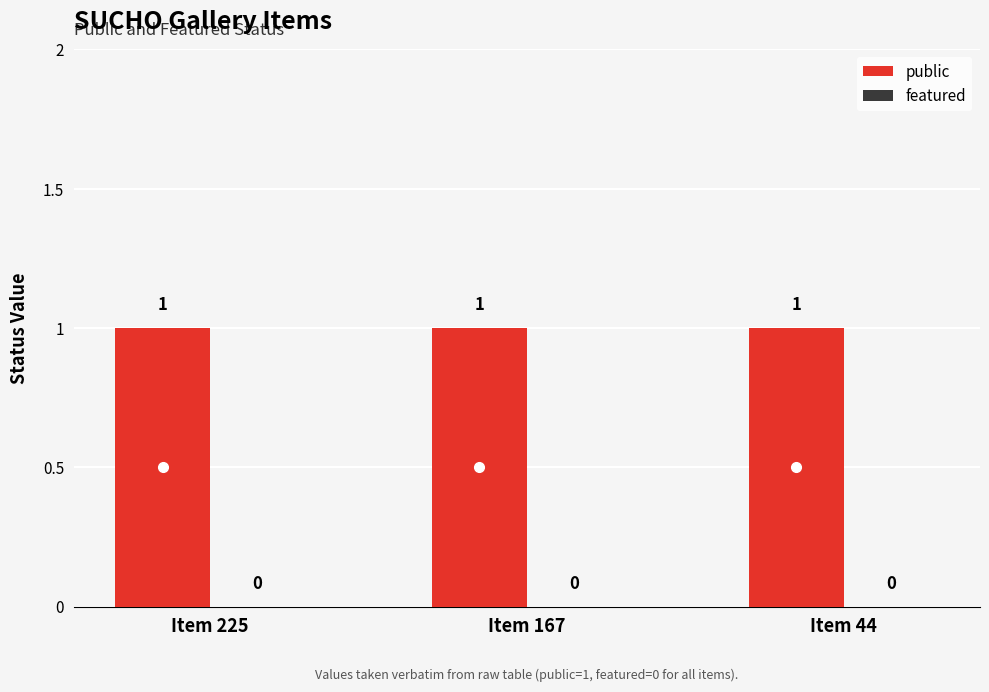

True or false: public has a value of 1 at Item 44.

True